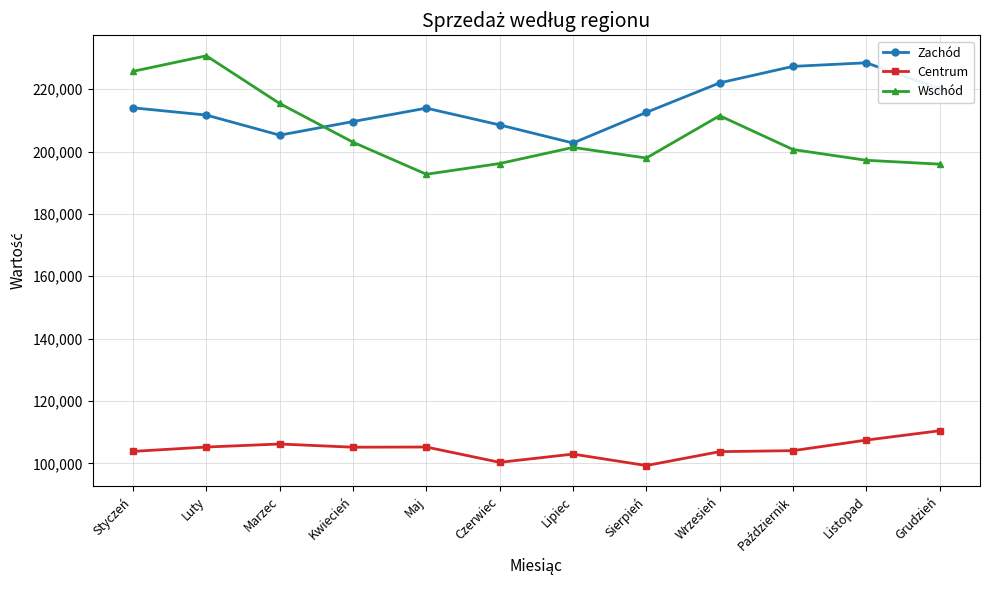

What is the difference between the maximum and second lowest values in the Zachód series?

23208